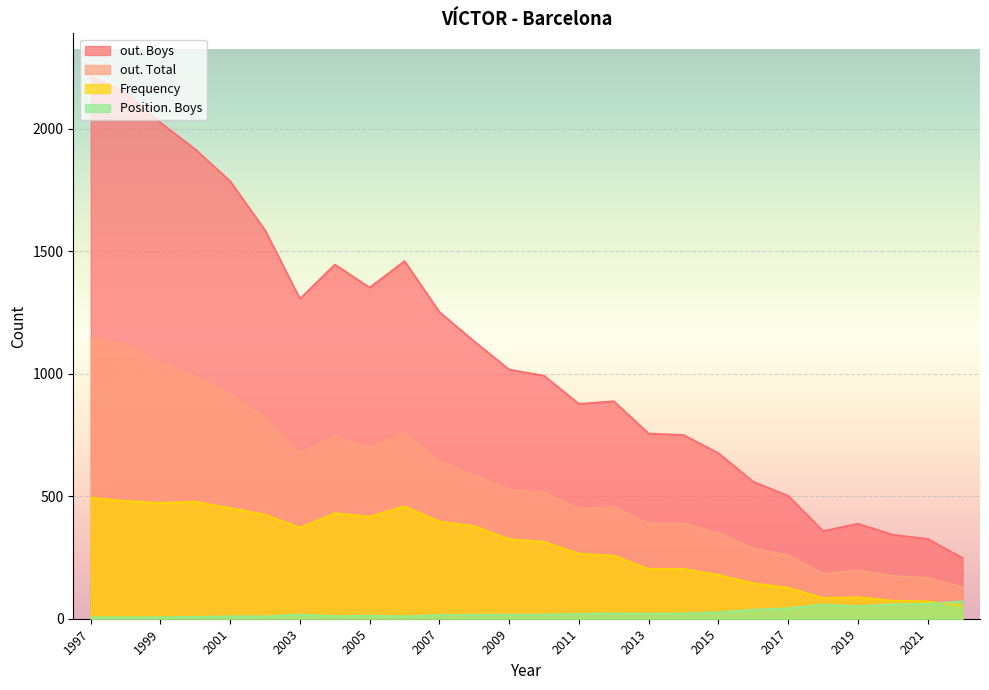

How many categories are shown in the chart?

26